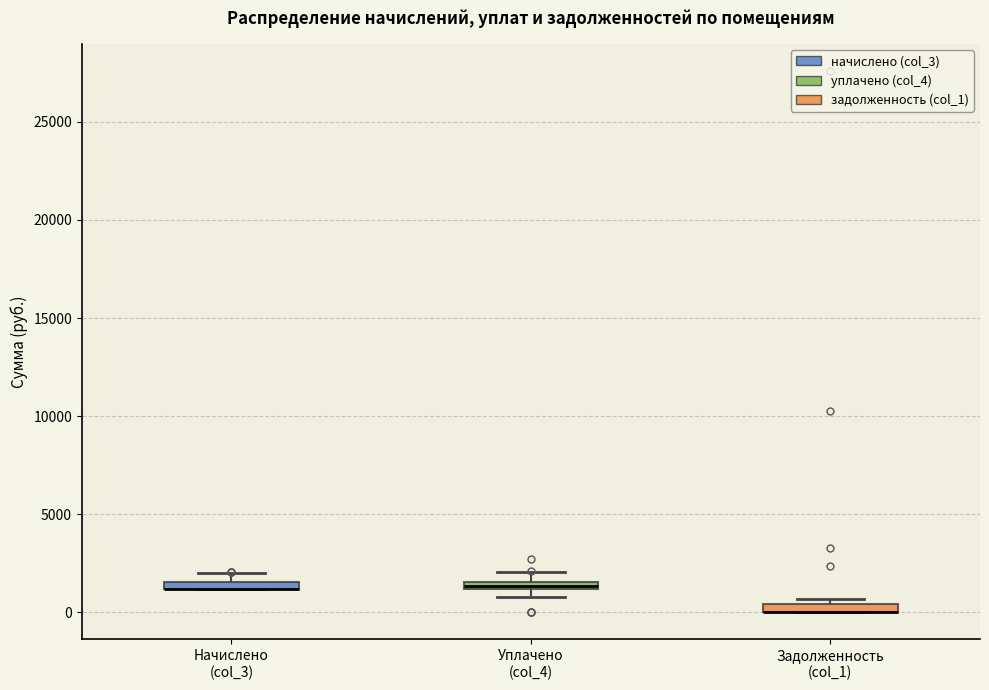

Where is the upper edge of the box for Задолженность (col_1) on the y-axis? The values are not printed on the chart, so give them approximately, as read against the axis.

500